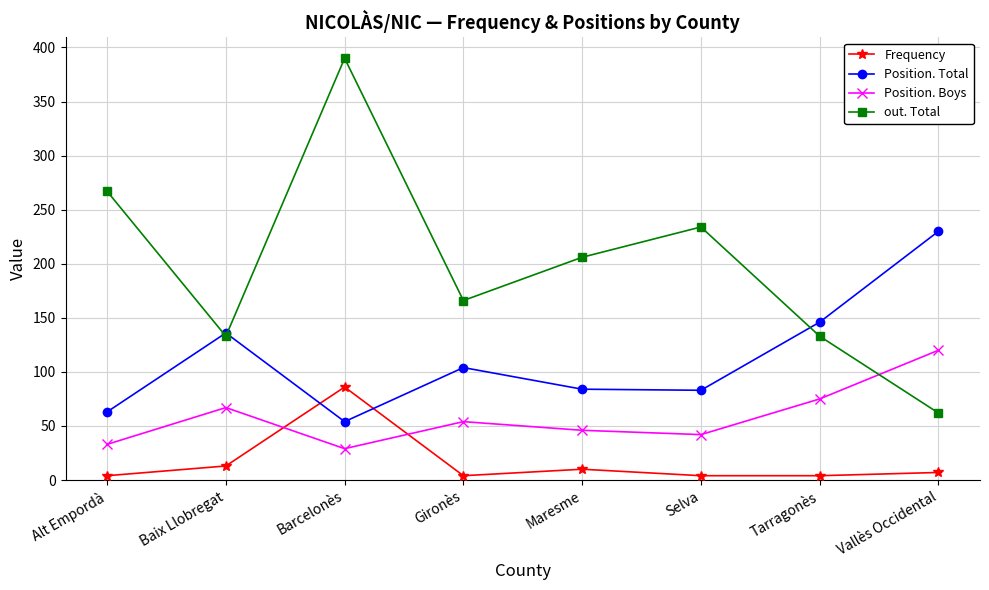

What value does the Frequency series have at Baix Llobregat?

13